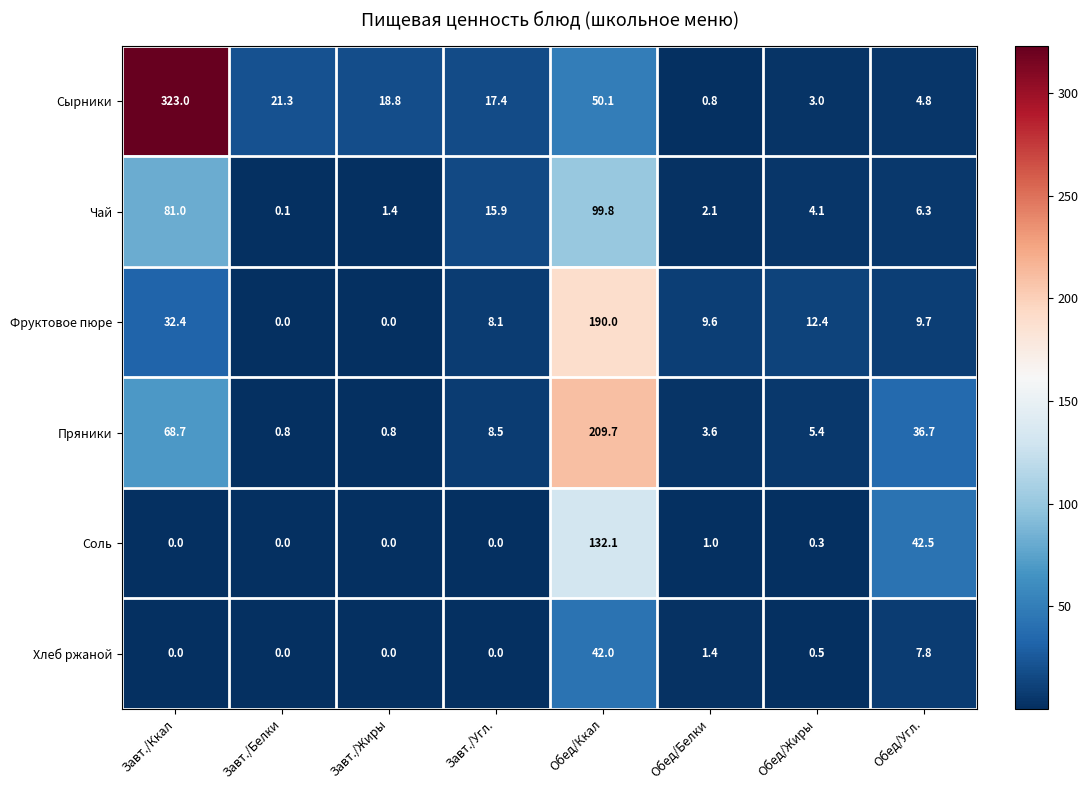

How many series are shown in this chart?

6